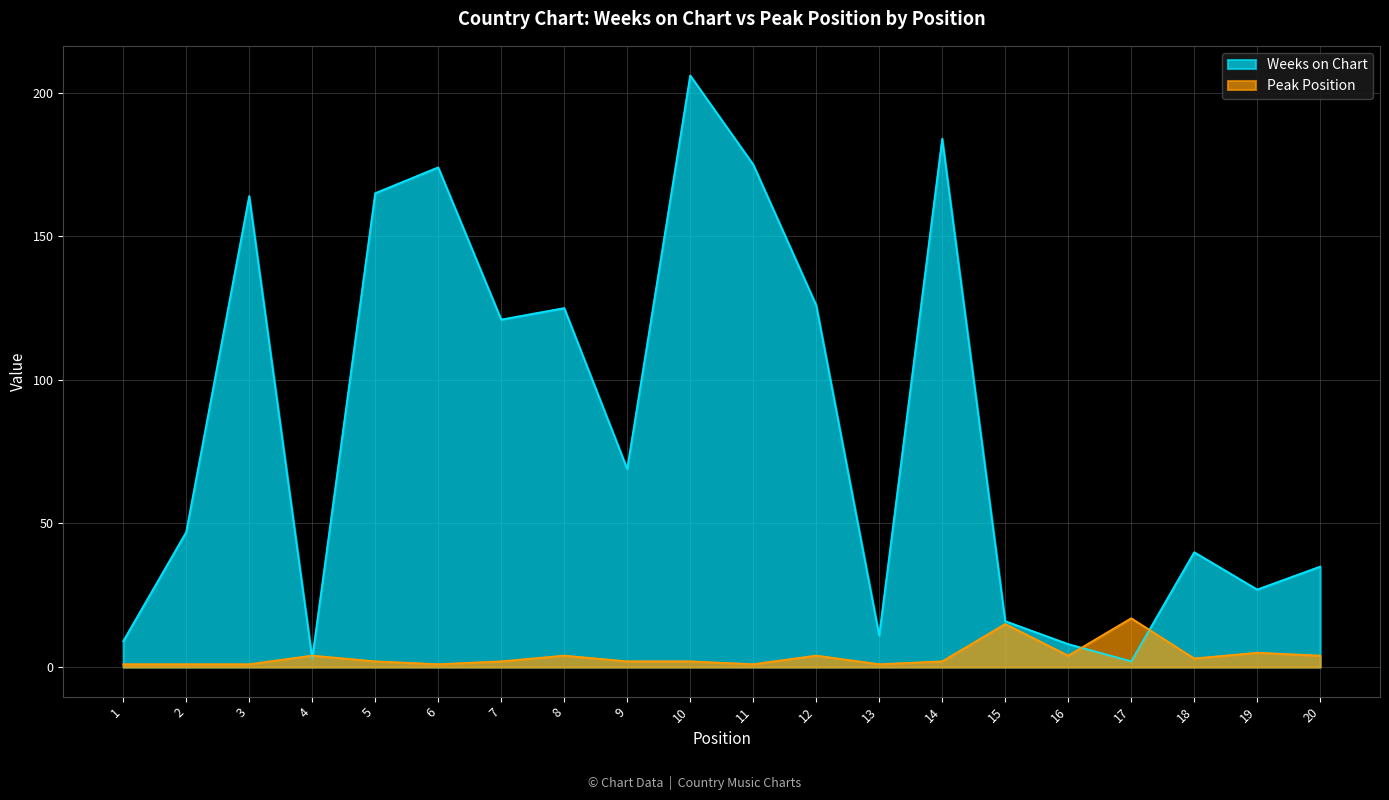

Where is Weeks on Chart nearest to the value 104?

7